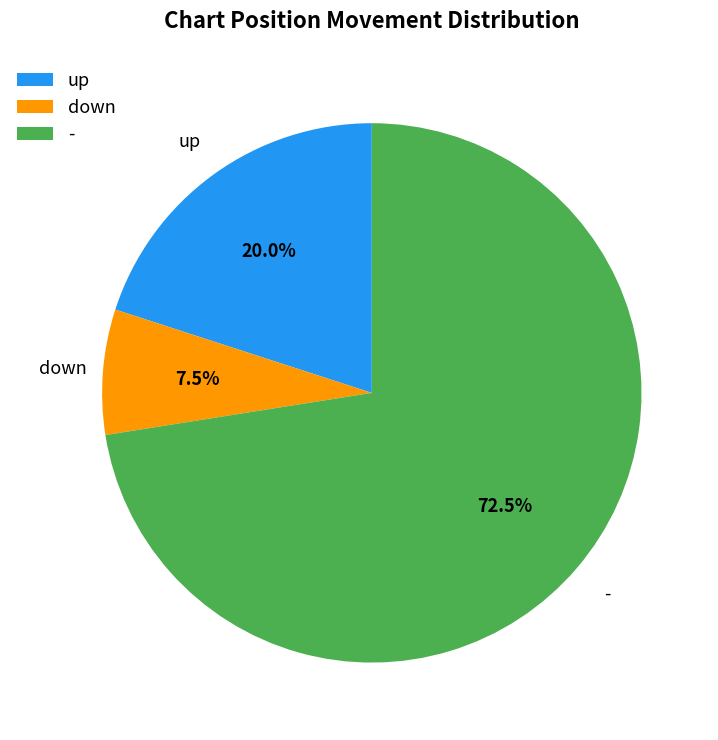

Does up represent more than half of the total?

No